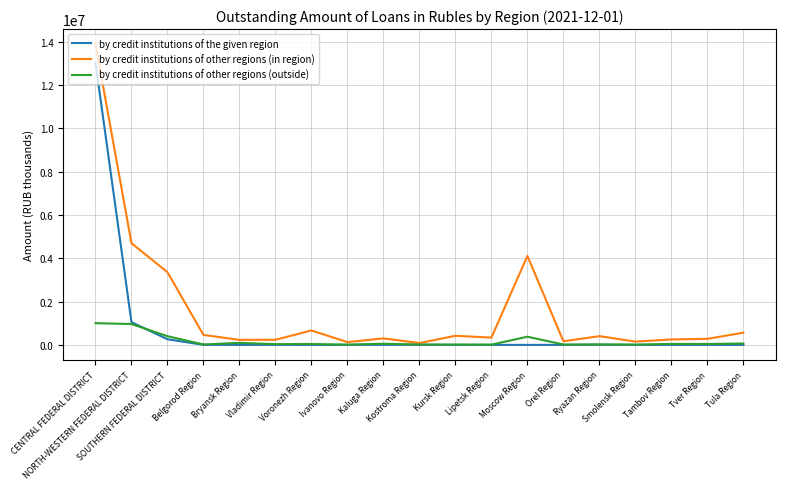

List the series in order of their overall mean, lowest first.

by credit institutions of other regions (outside), by credit institutions of the given region, by credit institutions of other regions (in region)